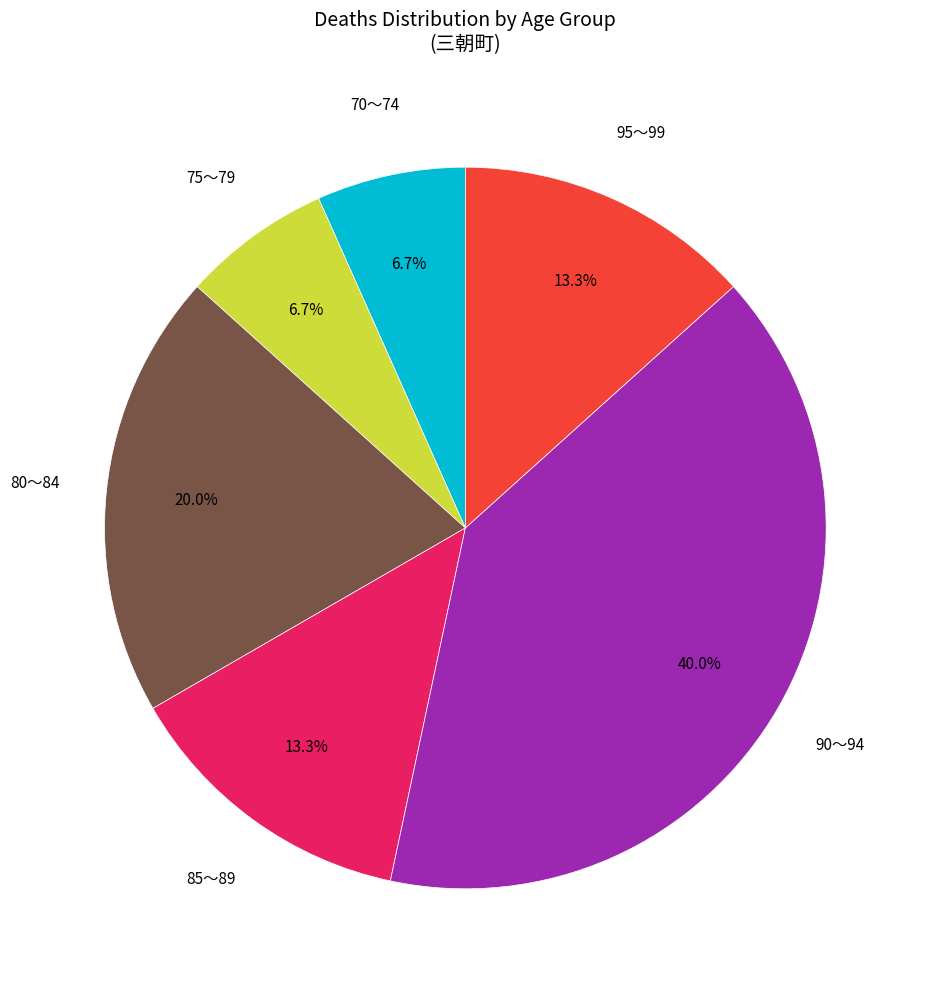

Count the number of slices in the pie.

6